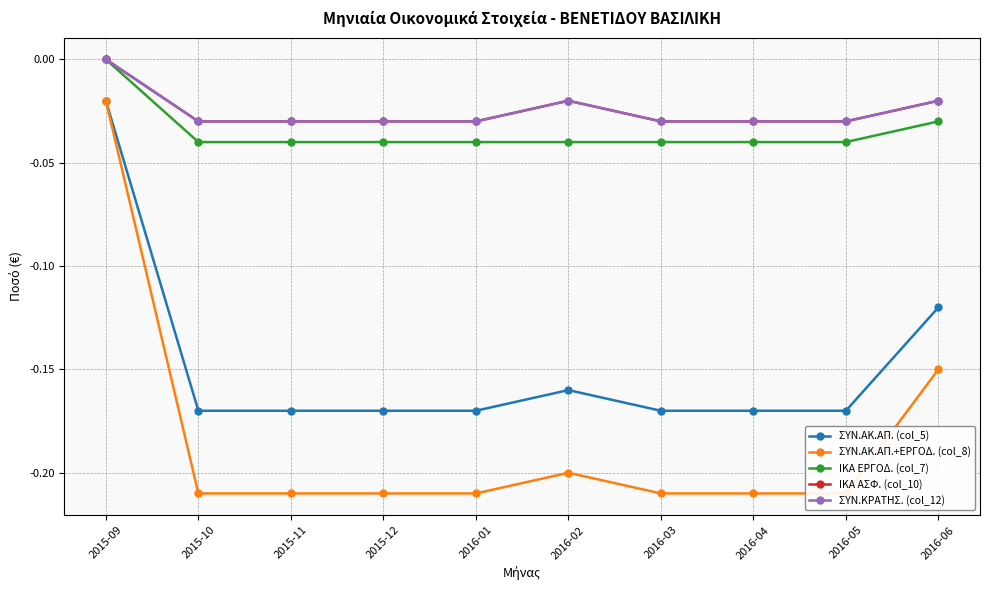

What is the sum of the ΙΚΑ ΑΣΦ. (col_10) values at 2016-05 and 2016-06?

-0.1